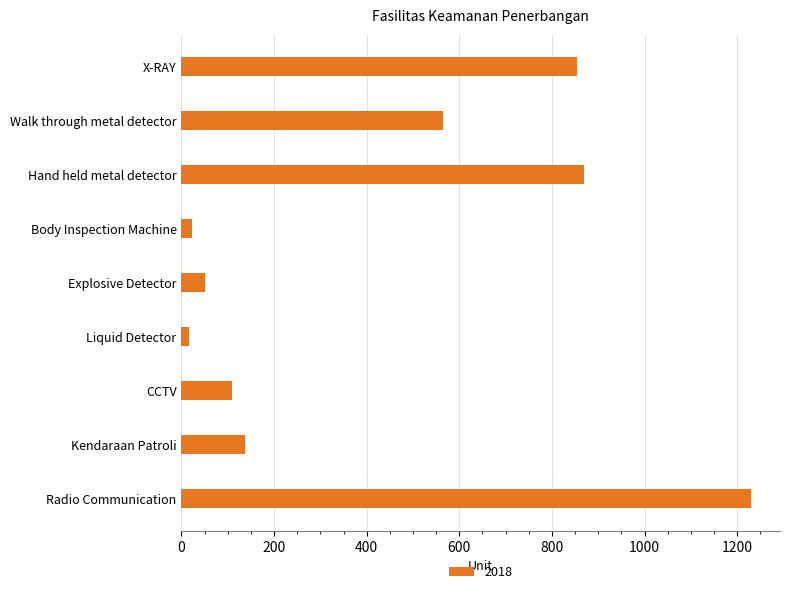

At which label is the value closest to 623?

Walk through metal detector